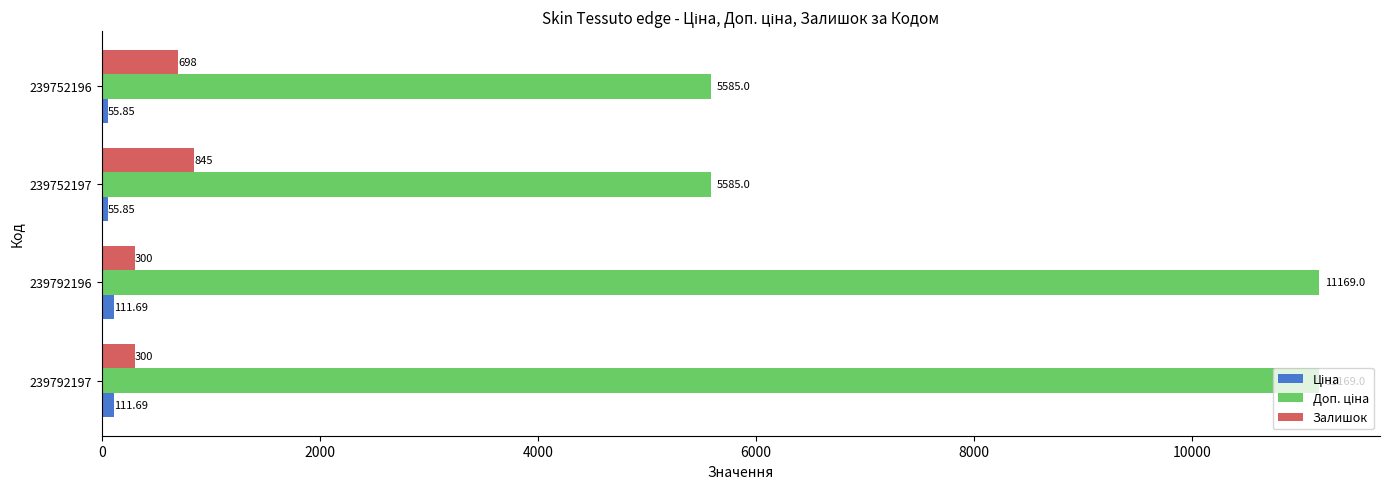

What is the difference between the second highest and minimum values in the Залишок series?

398.0